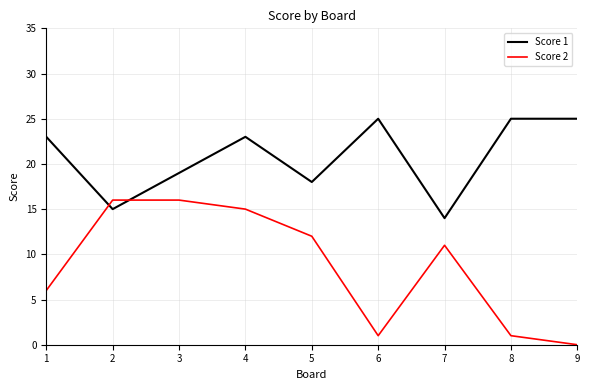

Between which two adjacent categories do Score 1 and Score 2 first intersect?

1 and 2